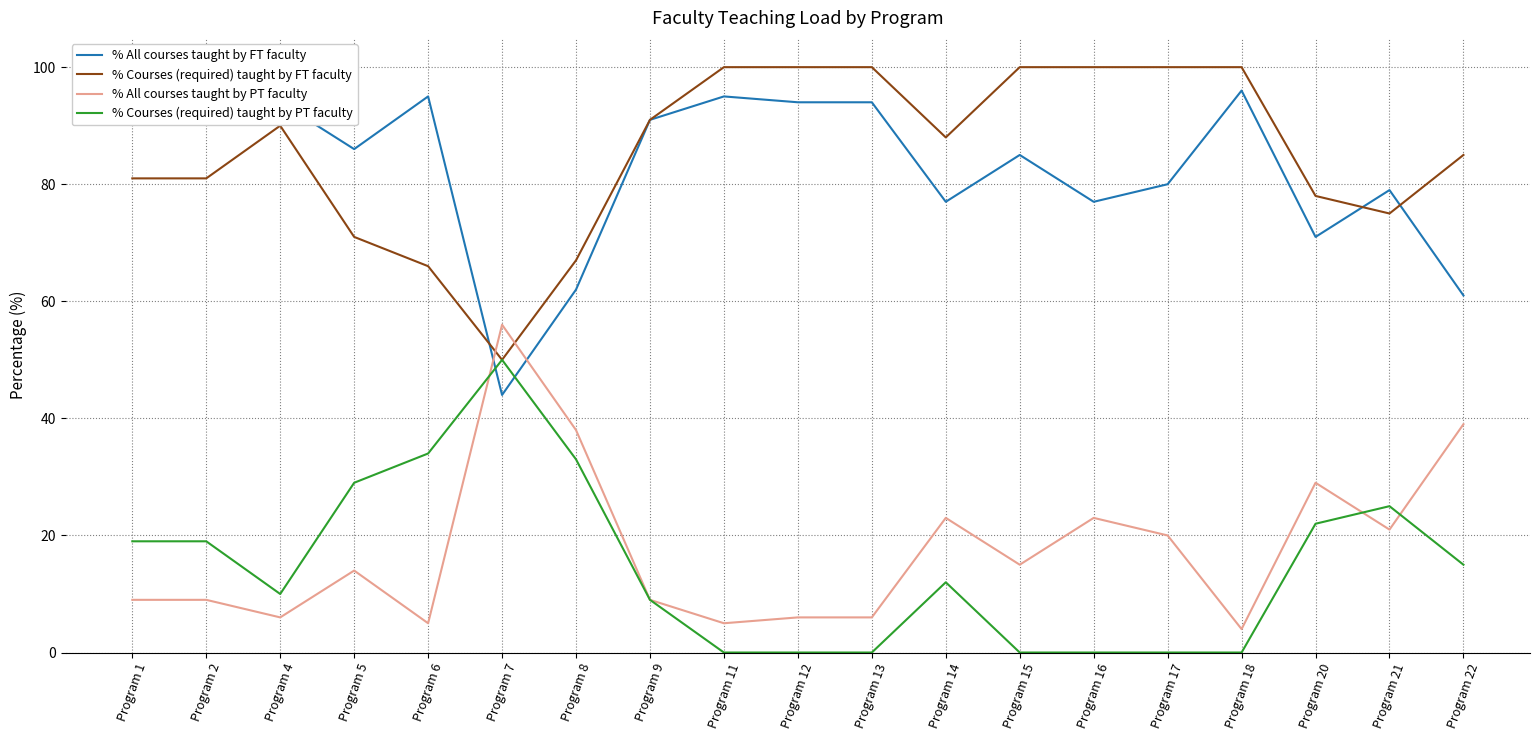

Reading left to right, list all the values displayed in this chart.

% All courses taught by FT faculty: Program 1=91	Program 2=91	Program 4=94	Program 5=86	Program 6=95	Program 7=44	Program 8=62	Program 9=91	Program 11=95	Program 12=94	Program 13=94	Program 14=77	Program 15=85	Program 16=77	Program 17=80	Program 18=96	Program 20=71	Program 21=79	Program 22=61
% Courses (required) taught by FT faculty: Program 1=81	Program 2=81	Program 4=90	Program 5=71	Program 6=66	Program 7=50	Program 8=67	Program 9=91	Program 11=100	Program 12=100	Program 13=100	Program 14=88	Program 15=100	Program 16=100	Program 17=100	Program 18=100	Program 20=78	Program 21=75	Program 22=85
% All courses taught by PT faculty: Program 1=9	Program 2=9	Program 4=6	Program 5=14	Program 6=5	Program 7=56	Program 8=38	Program 9=9	Program 11=5	Program 12=6	Program 13=6	Program 14=23	Program 15=15	Program 16=23	Program 17=20	Program 18=4	Program 20=29	Program 21=21	Program 22=39
% Courses (required) taught by PT faculty: Program 1=19	Program 2=19	Program 4=10	Program 5=29	Program 6=34	Program 7=50	Program 8=33	Program 9=9	Program 11=0	Program 12=0	Program 13=0	Program 14=12	Program 15=0	Program 16=0	Program 17=0	Program 18=0	Program 20=22	Program 21=25	Program 22=15